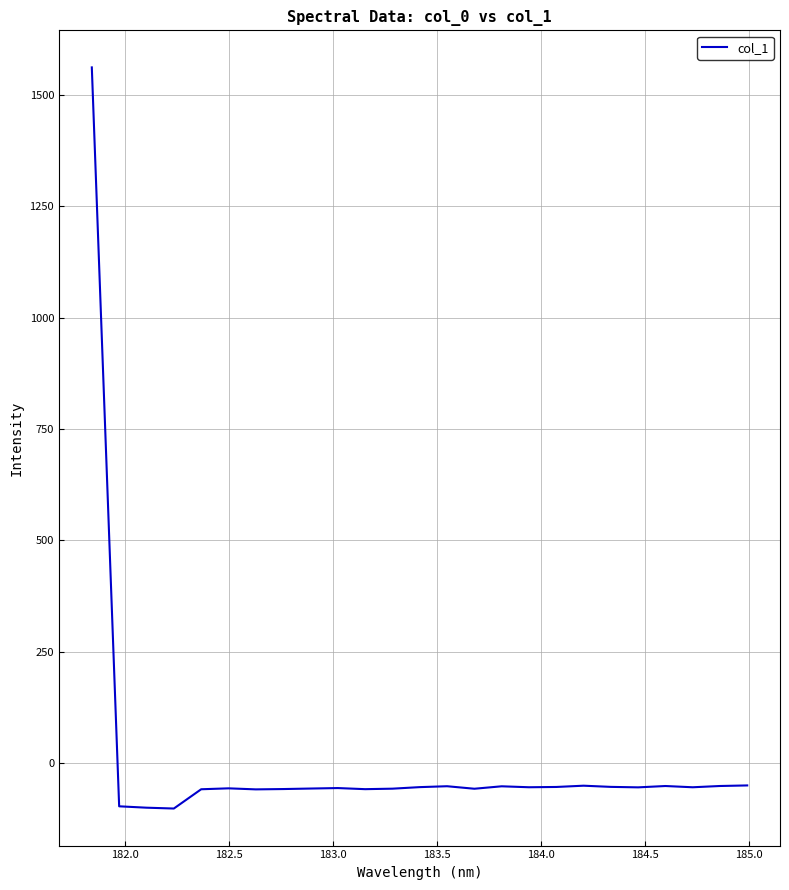

Count the number of values greater than -55.

12